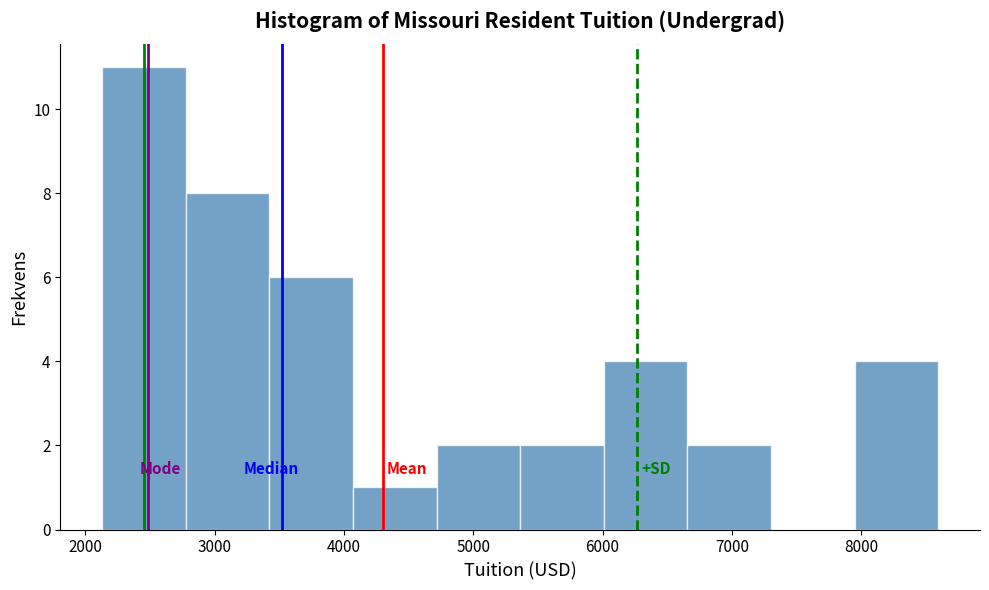

What is the height of the bar covering 4100 to 4700 on the x-axis? Neither the bar edges nor the heights are printed on the chart, so give them approximately, as read against the axes.

1